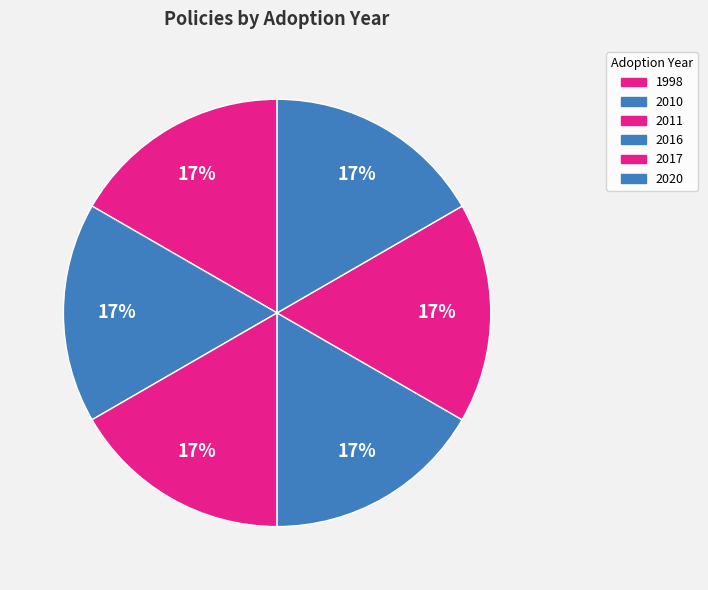

Count the number of slices in the pie.

6